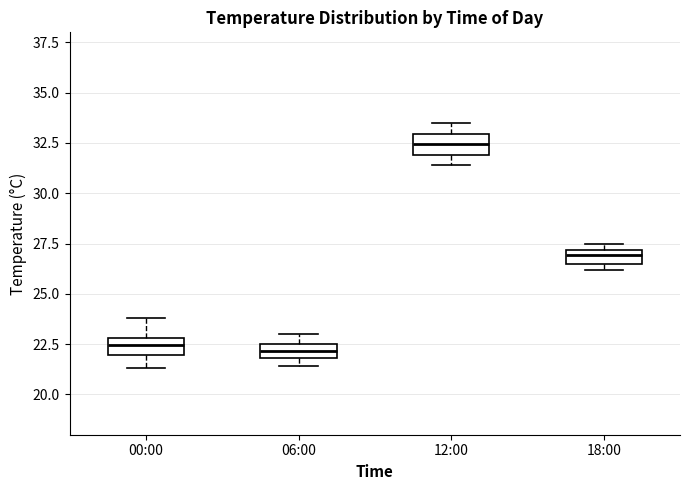

Which box's median line is the highest?

12:00